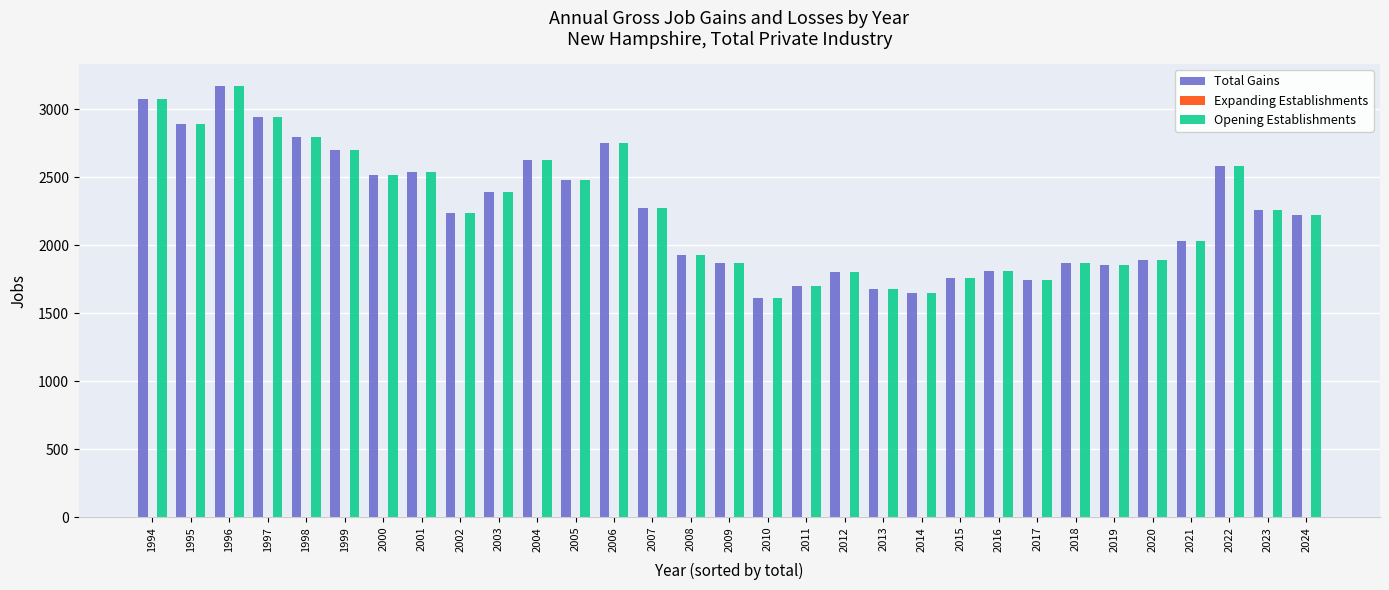

The value of Opening Establishments at 2019 is 740. True or false?

False